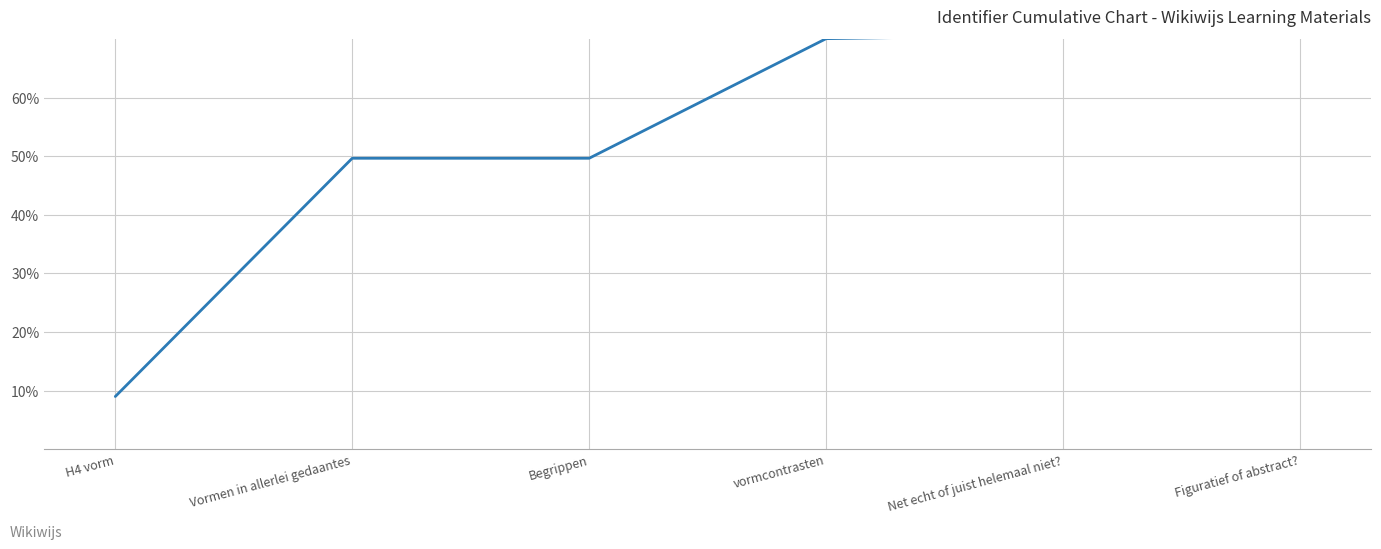

What is the change in value from Begrippen to Net echt of juist helemaal niet??

+21.1